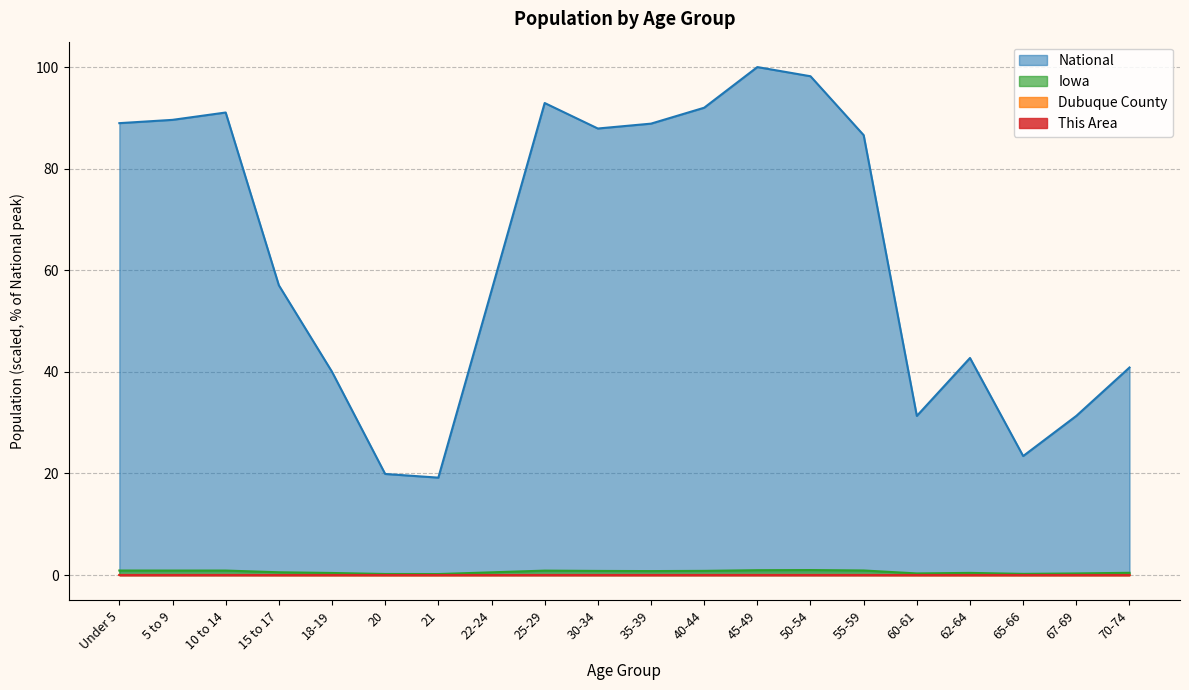

What position from the right is 30-34?

11